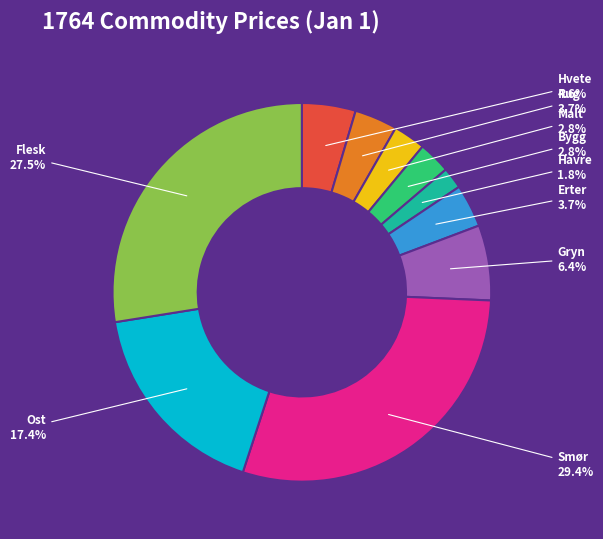

Between Bygg and Erter, which is larger?

Erter